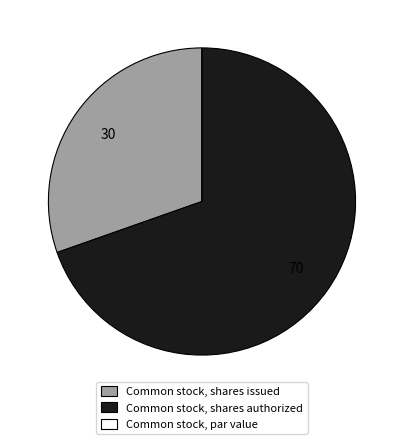

Is there a majority slice in this chart?

Yes